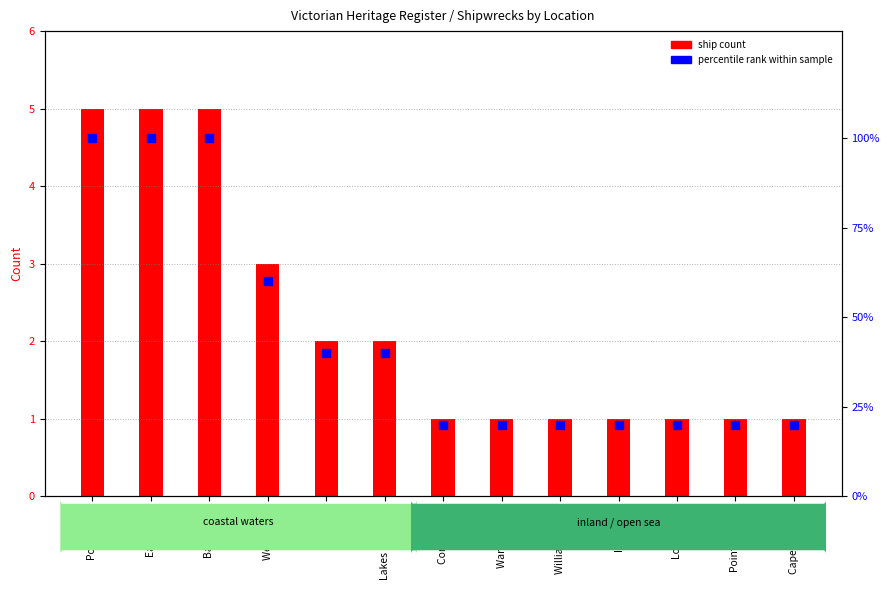

Which series has the largest total across all categories?

percentile rank within sample